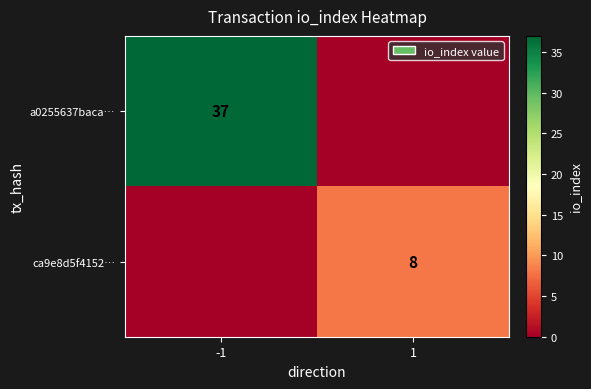

What is the total value across all series at -1?

37